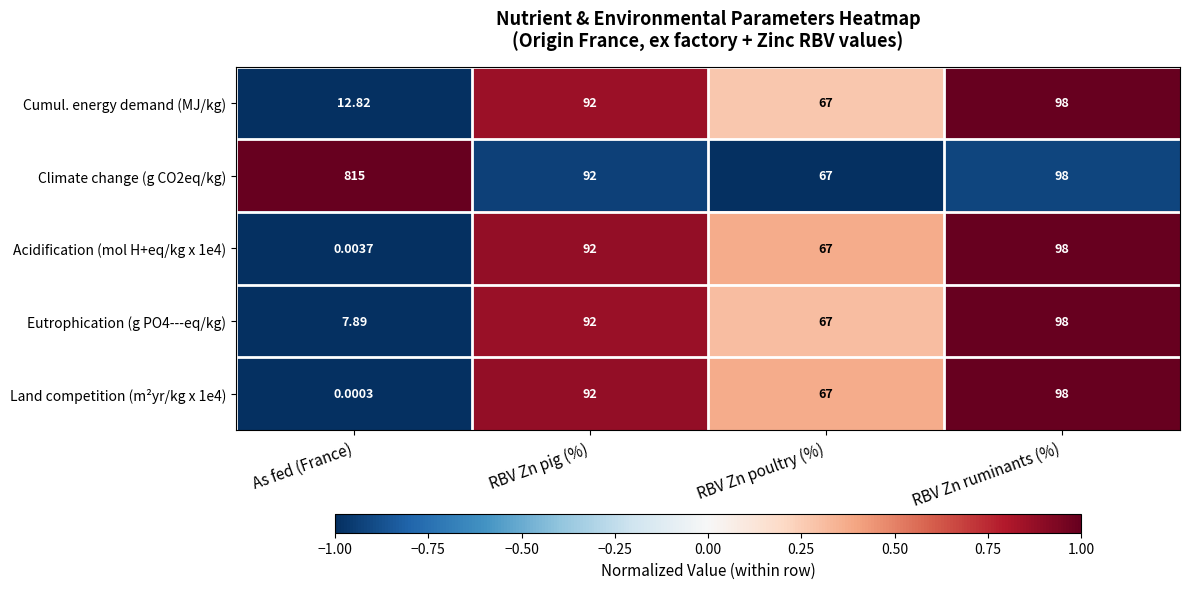

How many categories are shown in the chart?

4